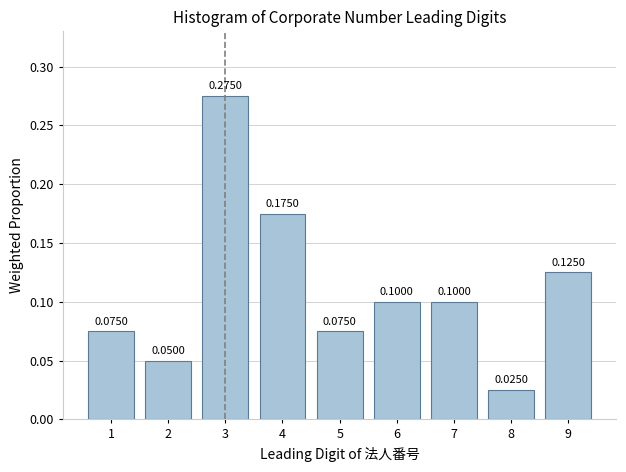

What is the sum of all values?

1.0